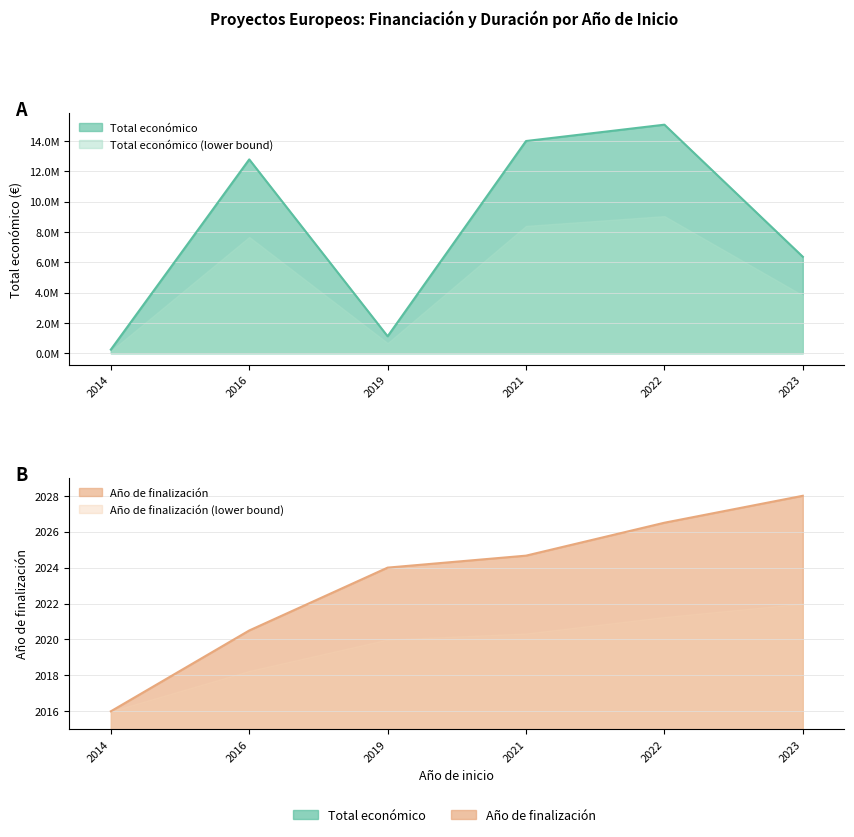

Is the value of Año de finalización at 2024 greater than the value of Total económico at 2019?

No